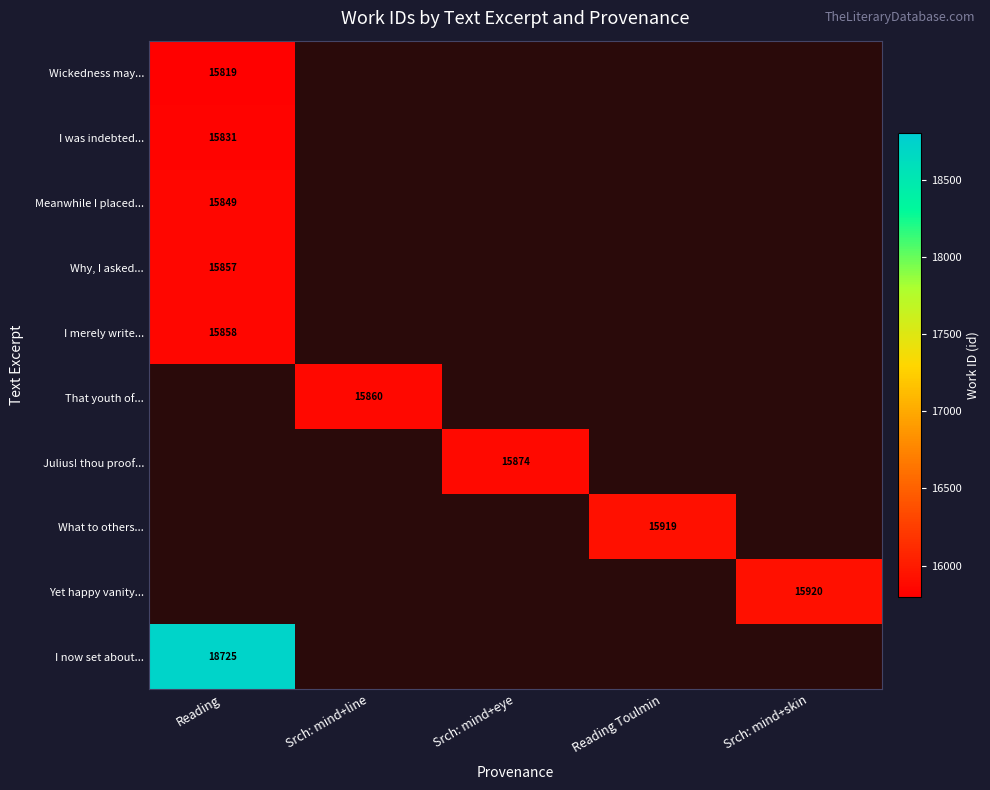

Rank the categories by I now set about... value from highest to lowest.

Reading, Srch: mind+line, Srch: mind+eye, Reading Toulmin, Srch: mind+skin